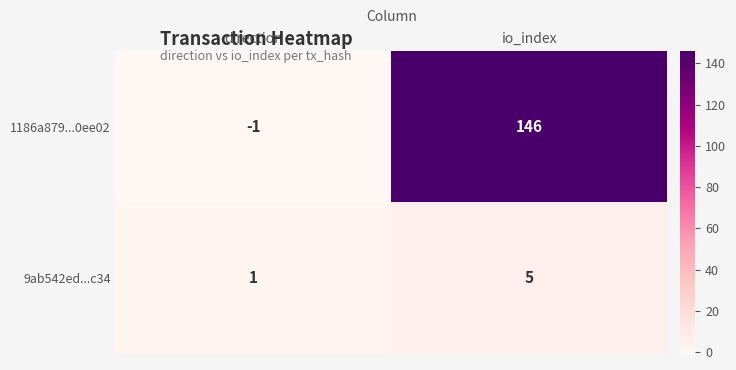

Rank the series by their maximum value, from highest to lowest.

1186a879...0ee02, 9ab542ed...c34